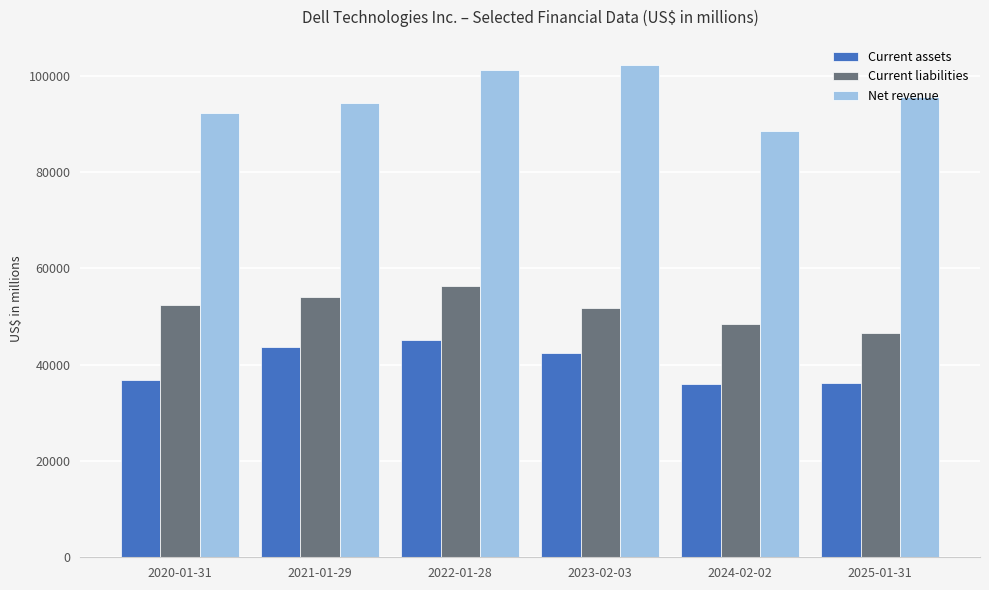

What is the lowest value of the Net revenue series?

88425